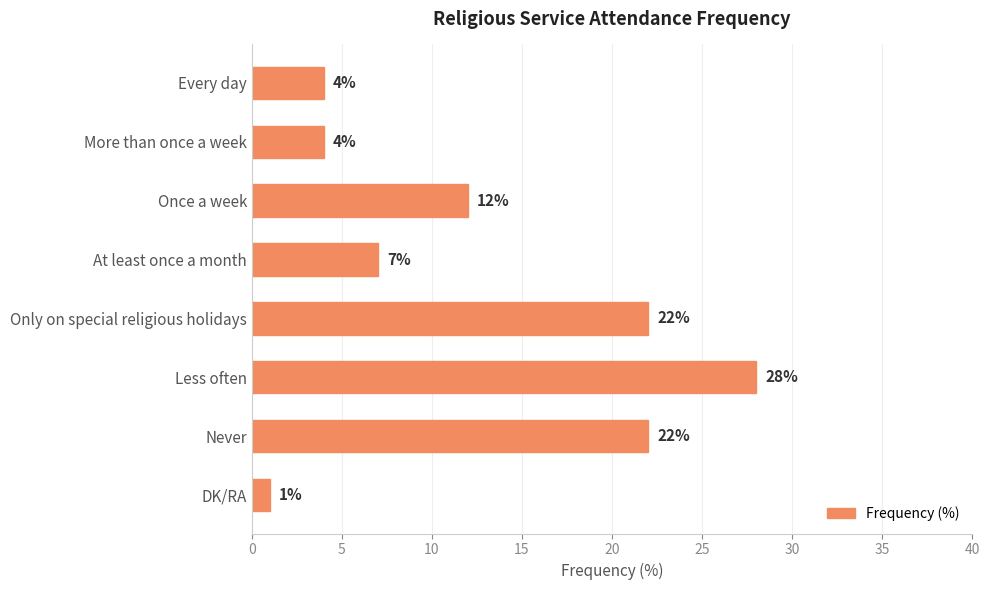

What is the maximum value shown in the chart?

28